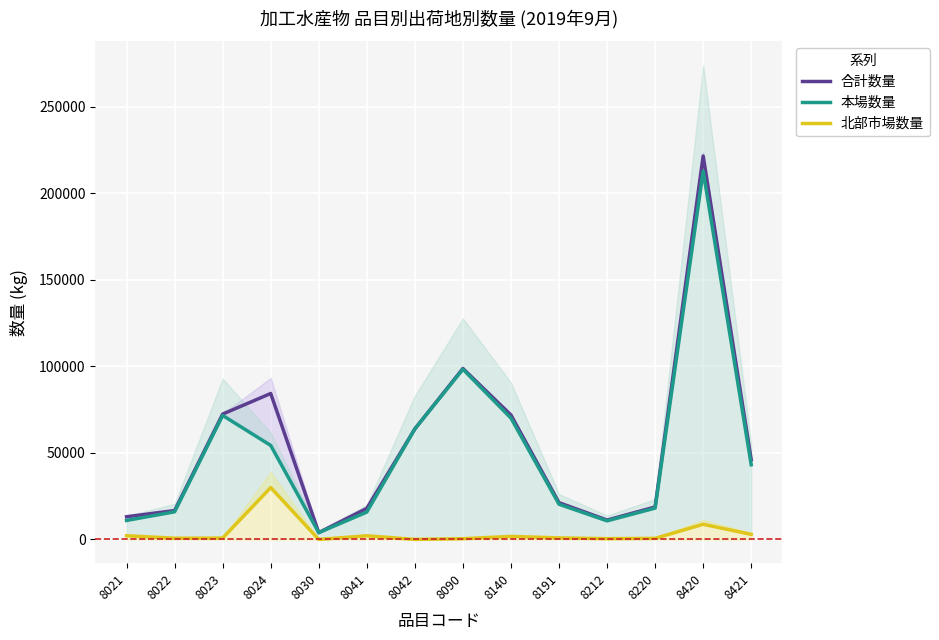

How many series are shown in this chart?

3